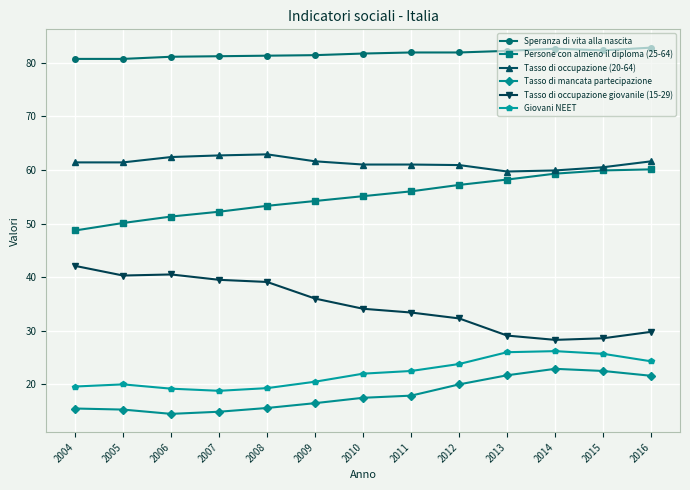

Is the value of Tasso di mancata partecipazione at 2007 greater than the value of Giovani NEET at 2016?

No